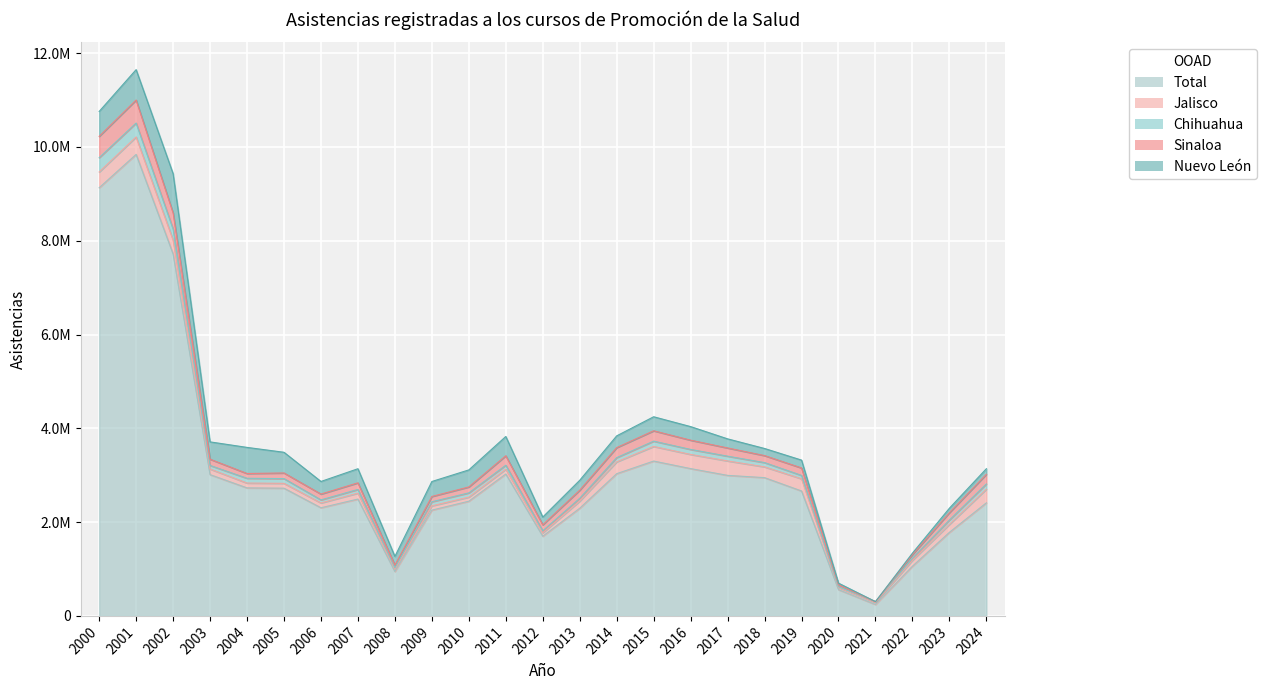

Between 2019 and 2020, which series saw the biggest shift?

Total